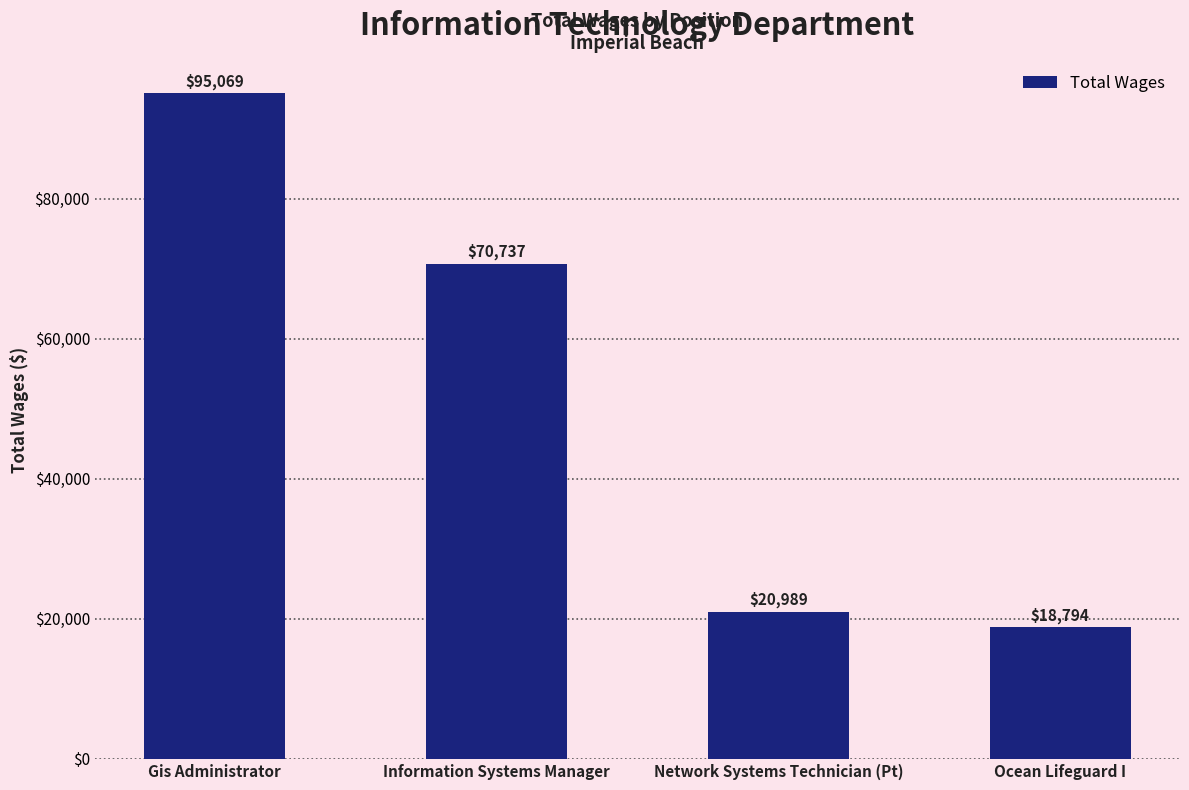

Read the value at Gis Administrator, to the nearest 100.

95100